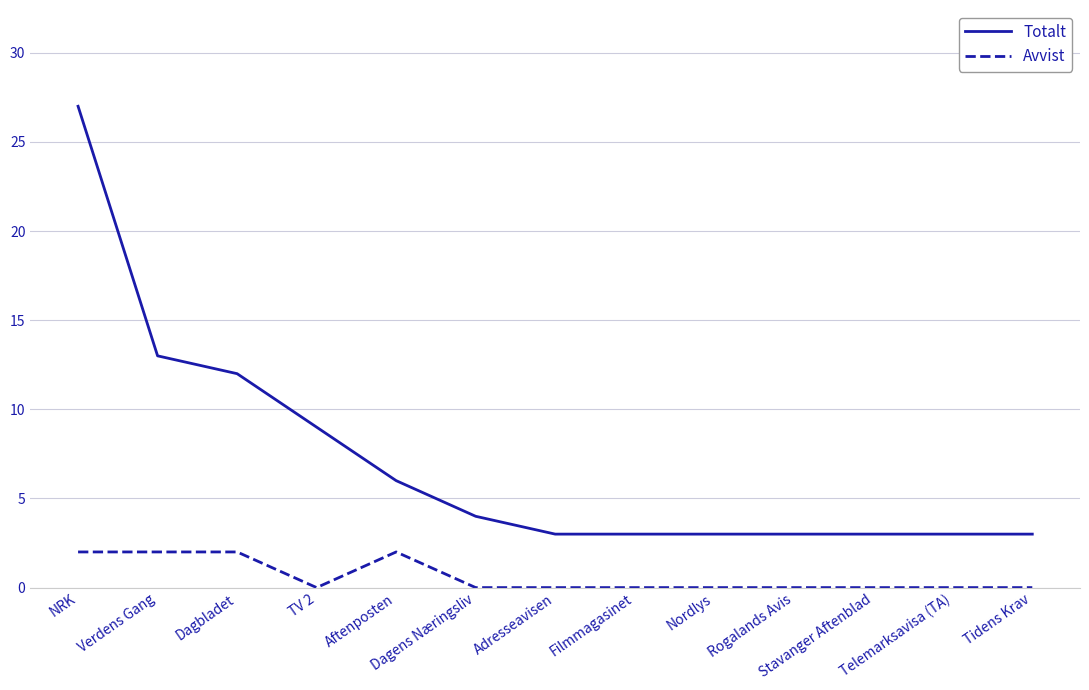

True or false: Avvist and Totalt intersect in this chart.

False